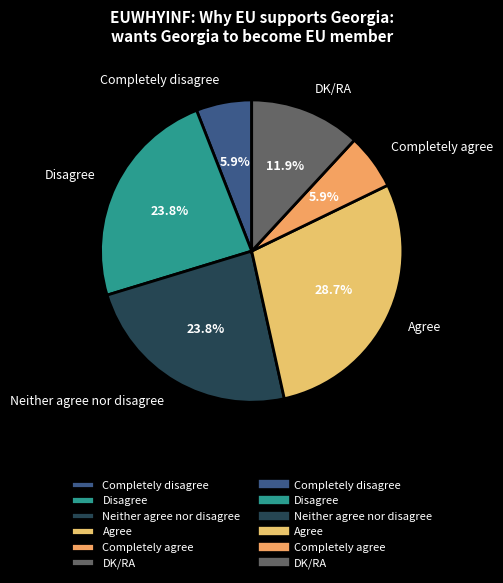

What is the largest slice in the pie chart?

Agree